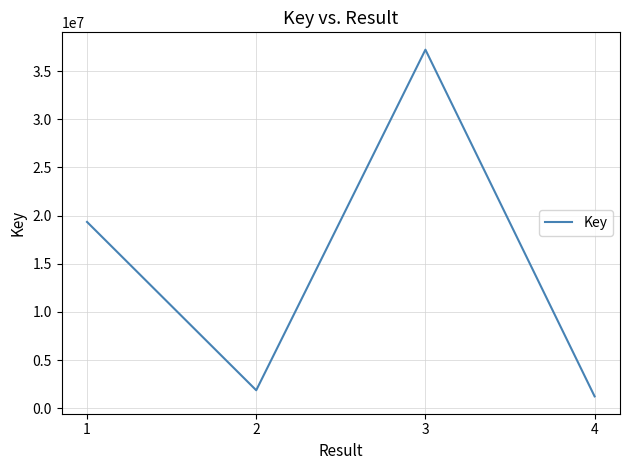

List the labels in order of value, smallest first.

4, 2, 1, 3